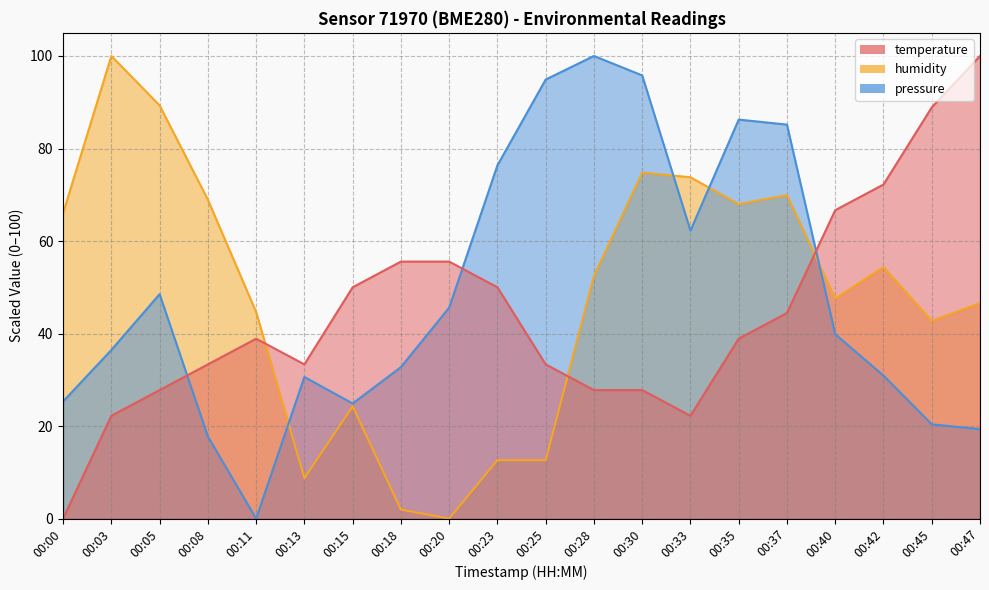

Between which two adjacent categories do pressure_norm and temperature first intersect?

00:05 and 00:08